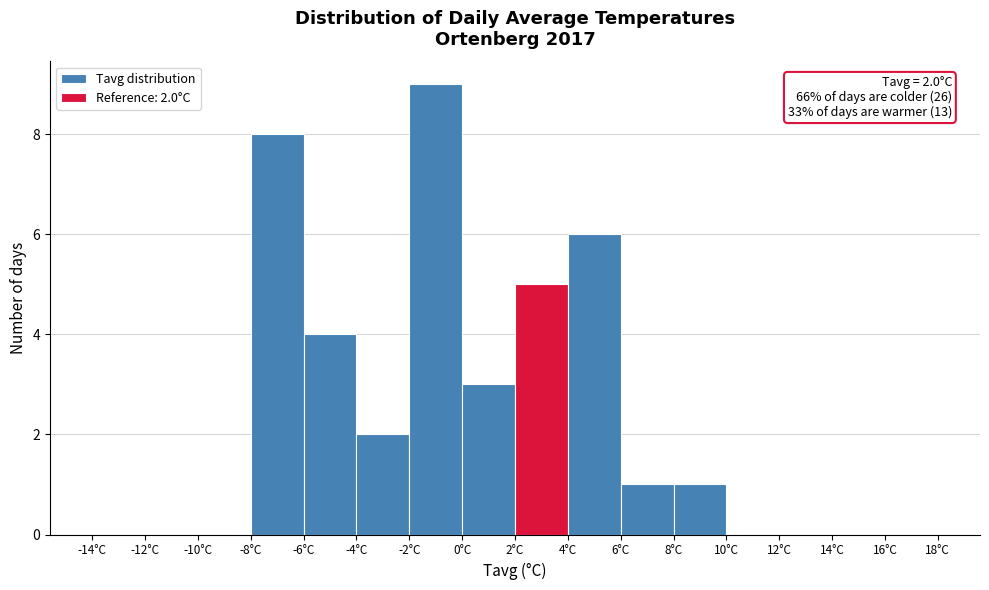

Which range on the x-axis has the tallest bar?

-2 to 0